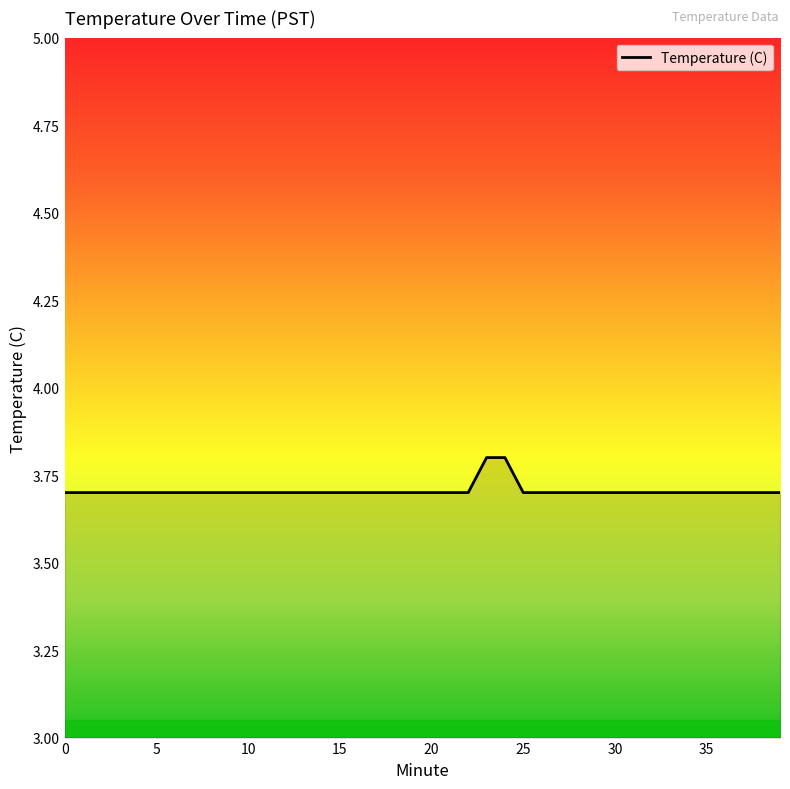

What is the smallest value displayed?

3.7